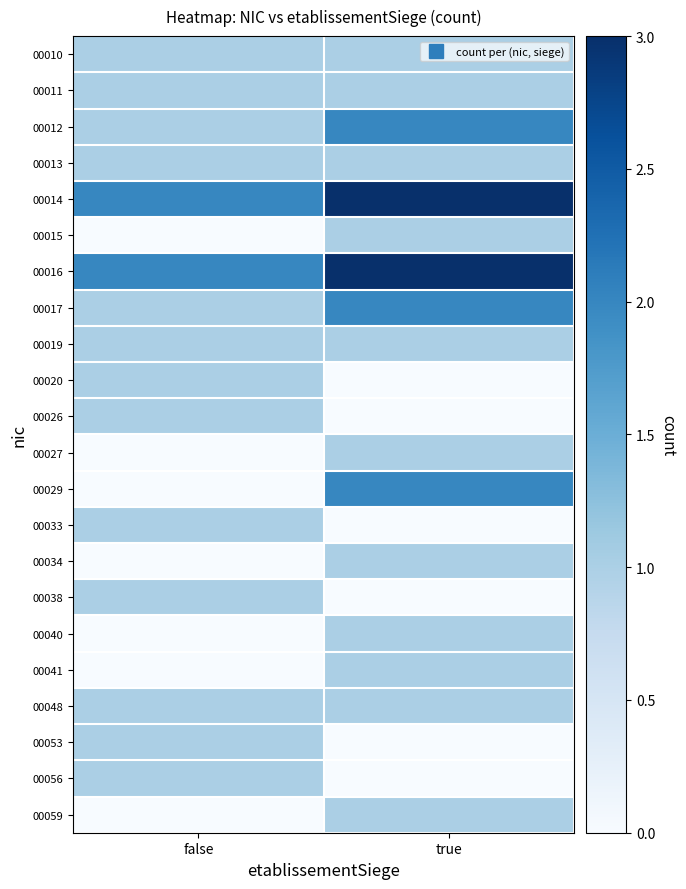

How many distinct data groups are displayed?

22